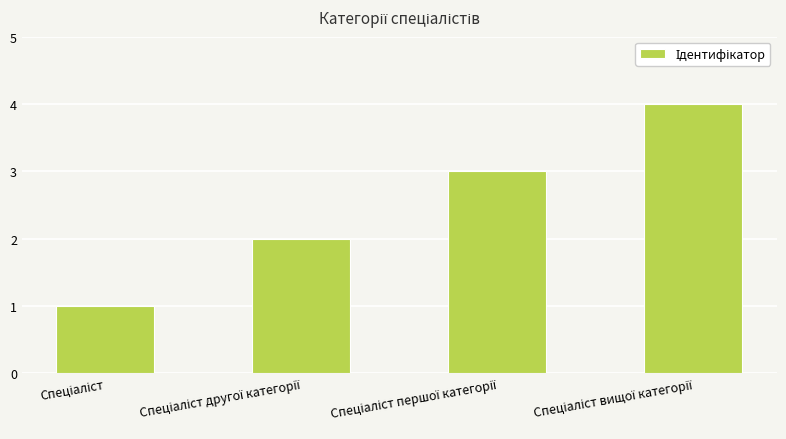

What is the greatest value displayed?

4